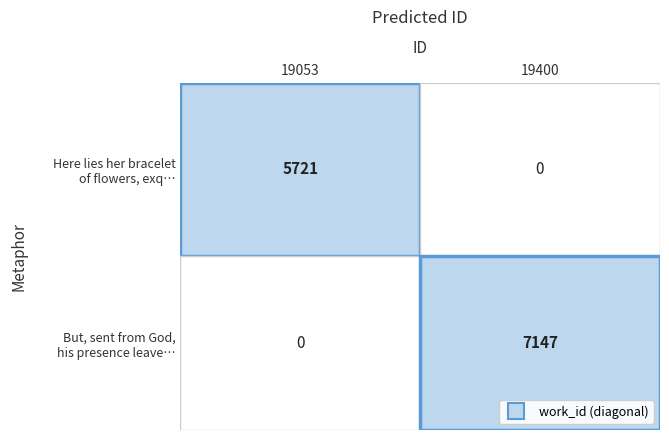

What is the total value across all series at 19400?

7147